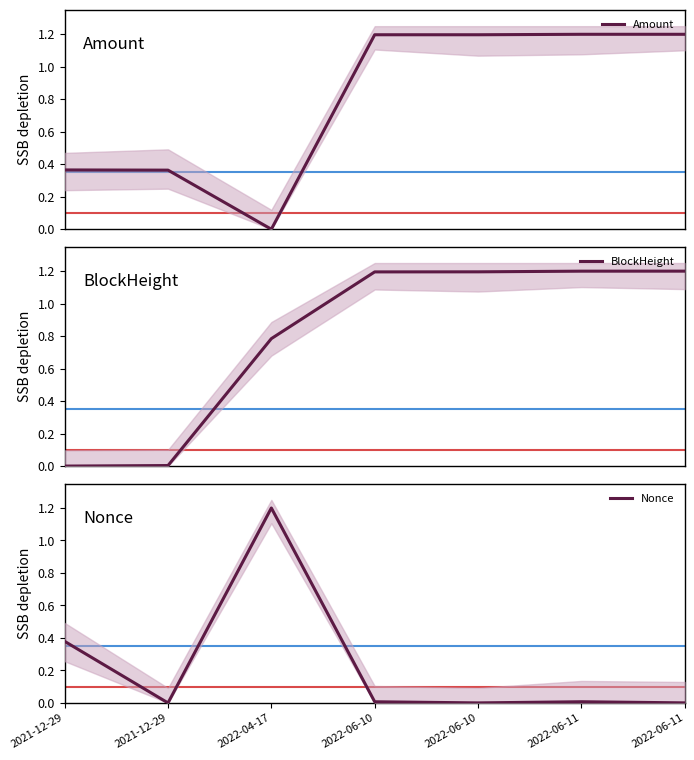

How many interior local valleys does the Nonce series have?

2